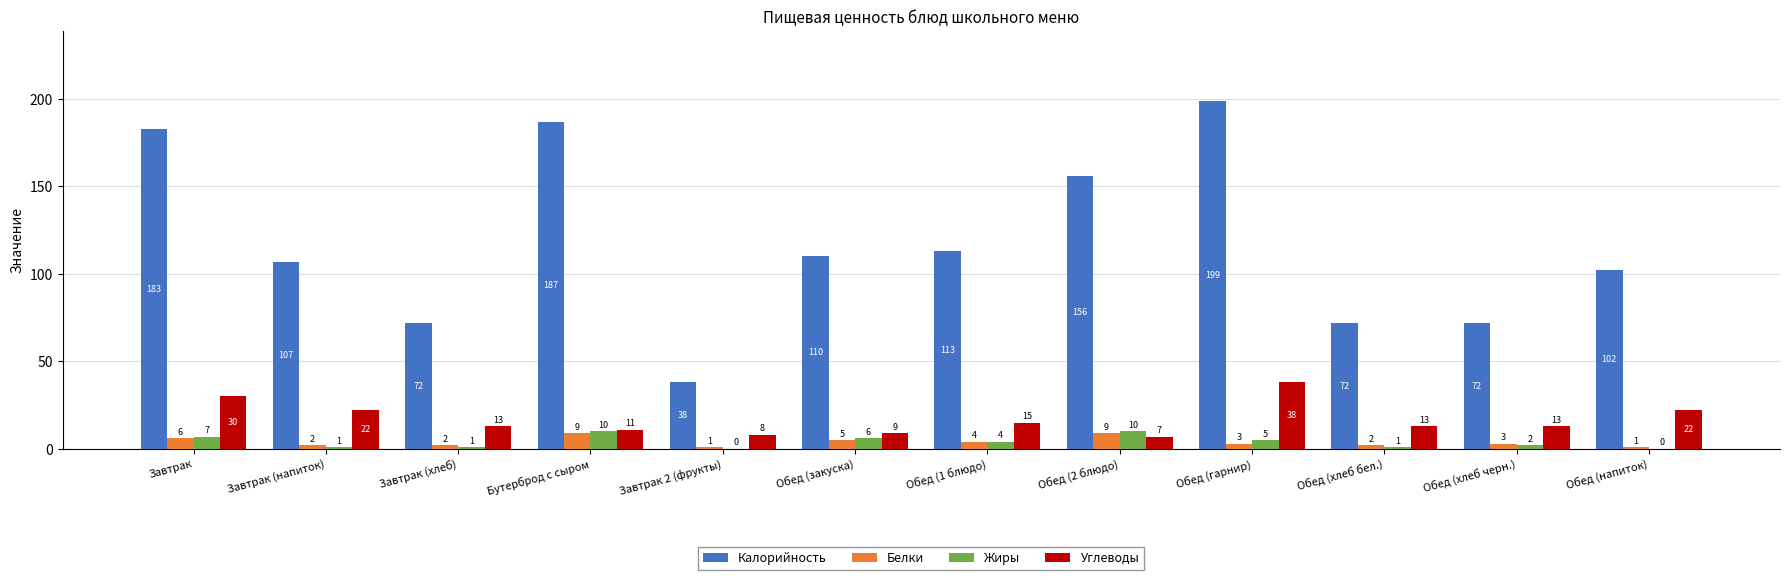

What is the maximum value shown in the chart?

199